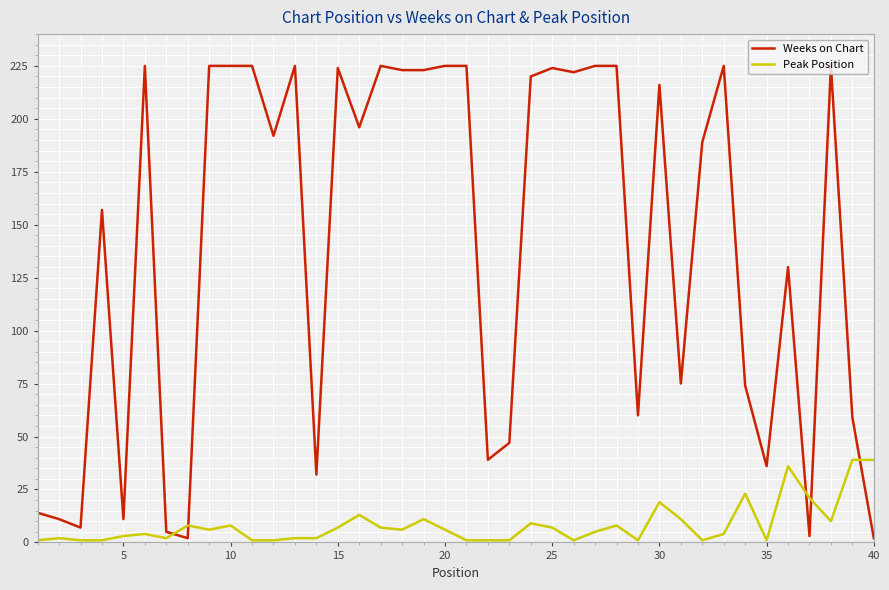

Which series has the widest spread of values?

Weeks on Chart